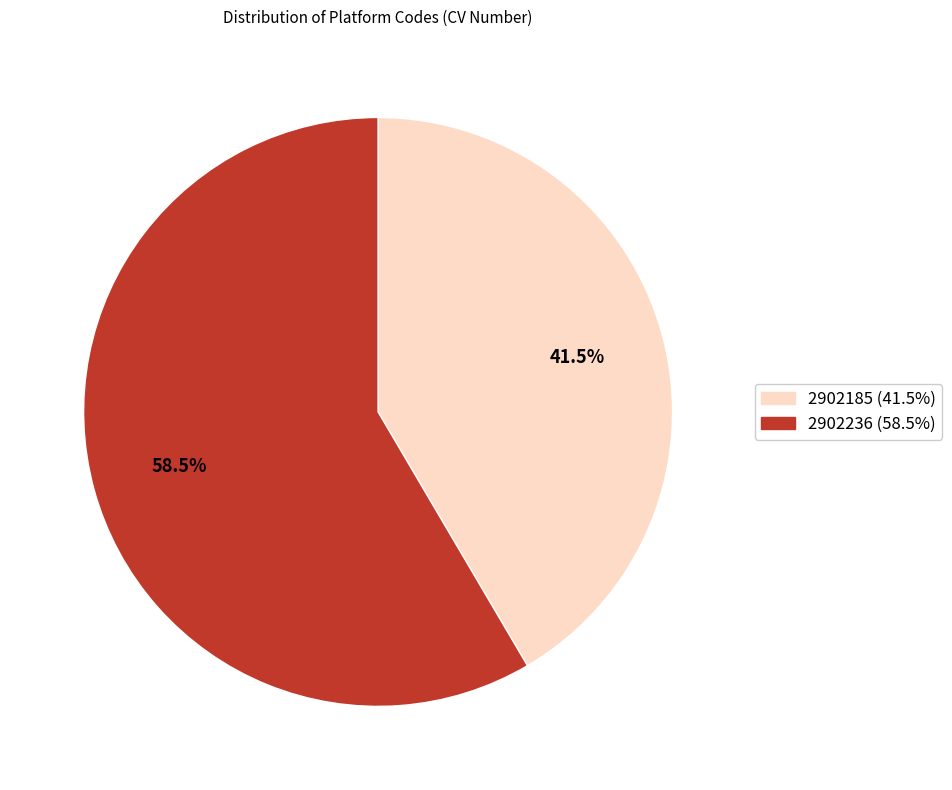

What is the total percentage of 2902185 and 2902236?

100.0%